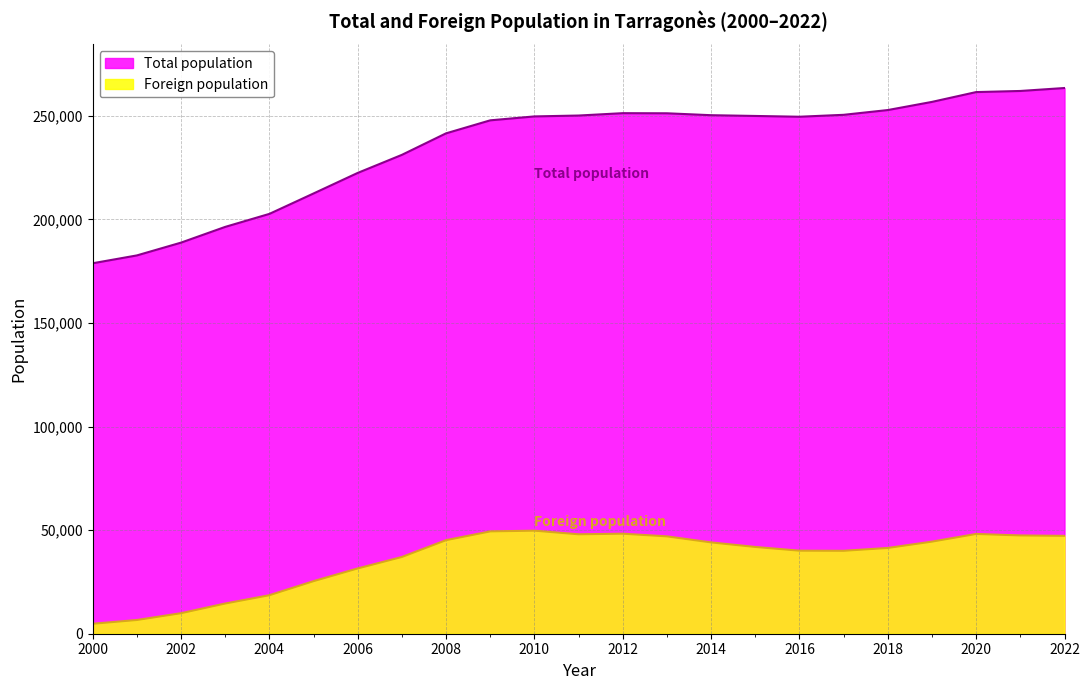

What is the sum of the Total population values at 2022 and 2012?

514710